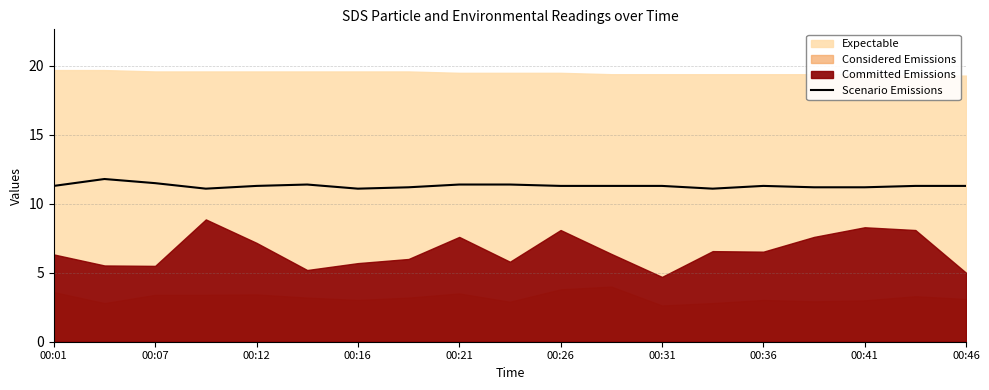

True or false: Scenario Emissions has a value of 4.5 at 00:41.

False